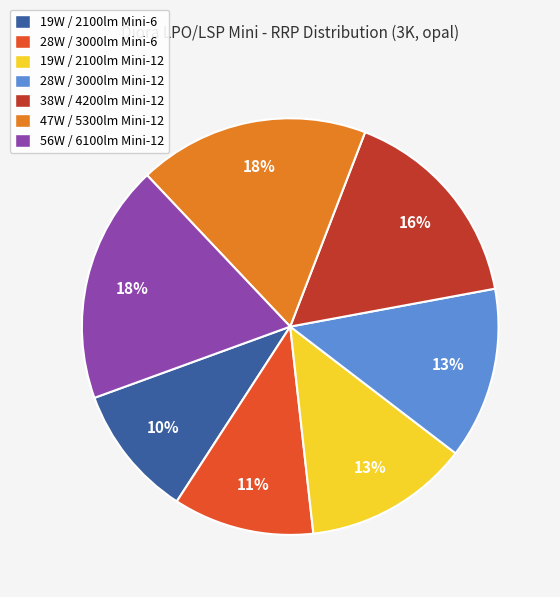

To the nearest percent, what is the average slice percentage?

14%